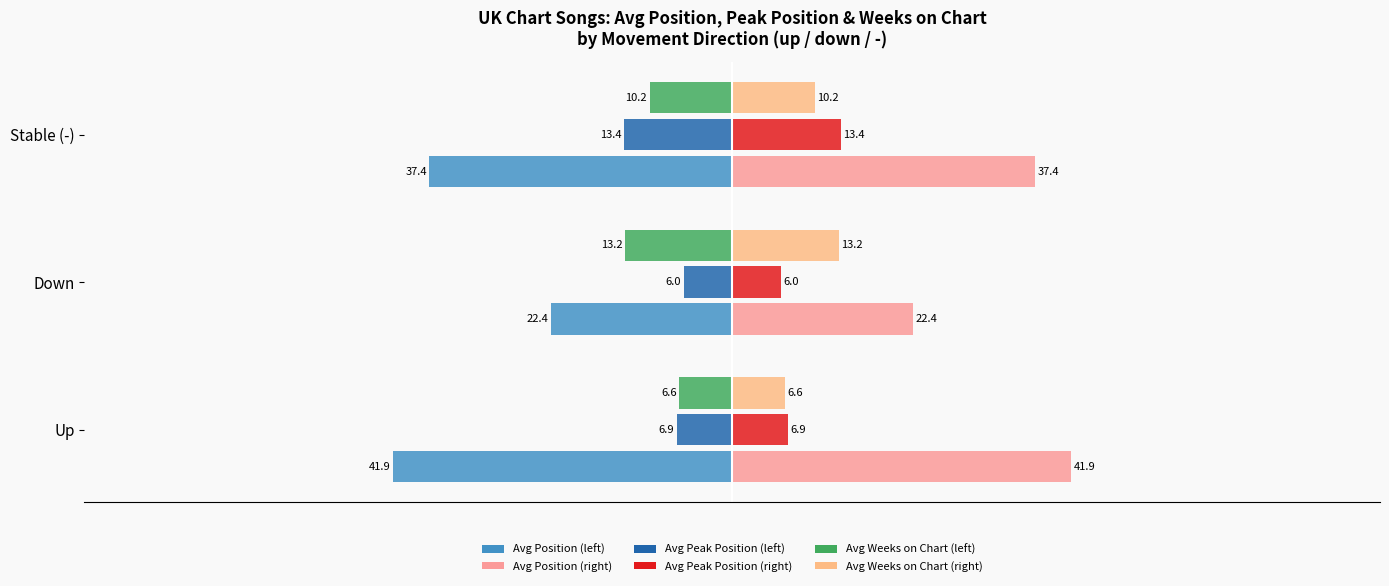

How many values in the Avg Position (left) series are below -37?

2